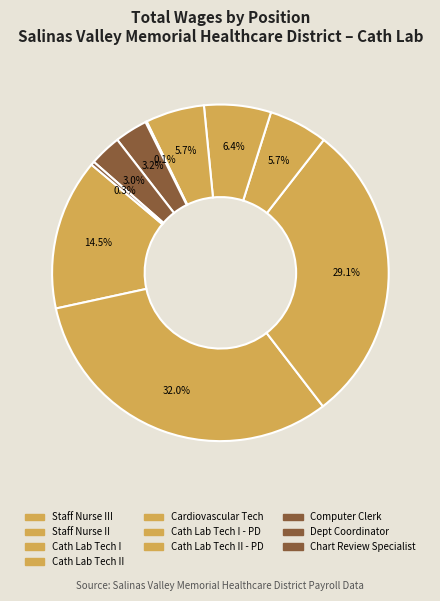

Rank the categories by value from highest to lowest.

Staff Nurse II, Cath Lab Tech I, Staff Nurse III, Cardiovascular Tech, Cath Lab Tech II, Cath Lab Tech I - PD, Computer Clerk, Department Coordinator, Medical Chart Review Specialist, Cath Lab Tech II - PD